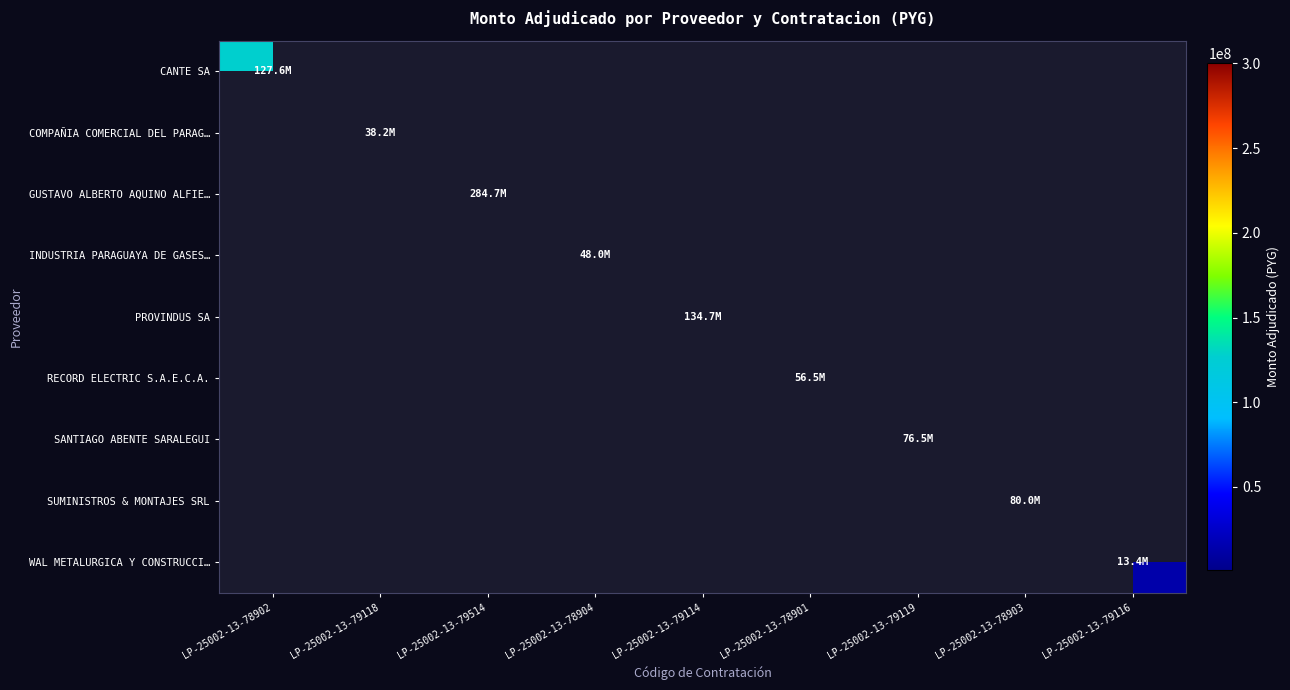

Which series has the largest range (max minus min)?

CANTE SA